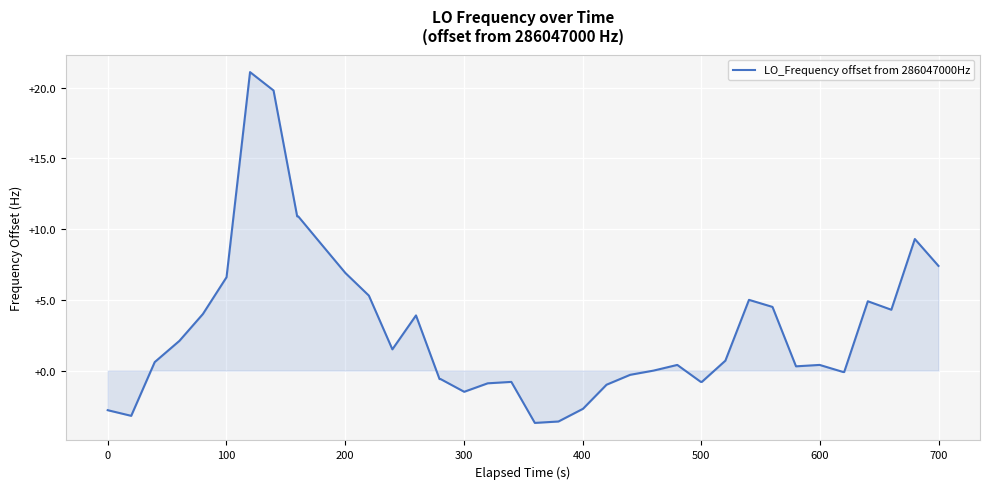

What is the difference between the second highest and minimum values?

23.5